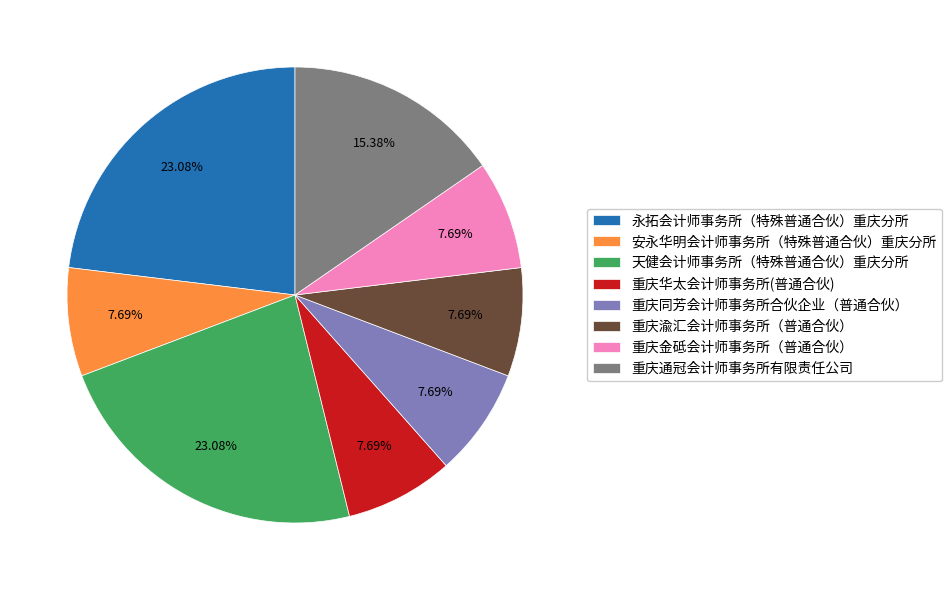

To the nearest percent, what is the average slice percentage?

12%